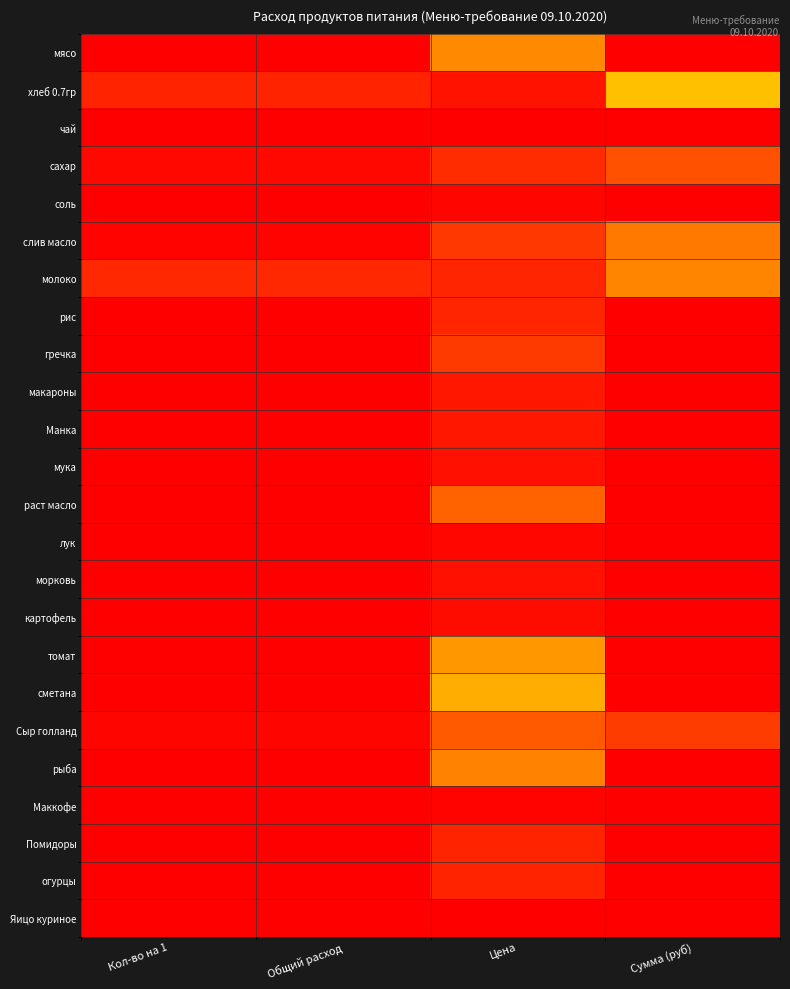

Reading right to left, what are all the values shown in this chart?

мясо: Сумма (руб)=0.0	Цена=0.7	Общий расход=0.0	Кол-во на 1=0.0
хлеб 0.7гр: Сумма (руб)=0.4	Цена=0.0	Общий расход=0.1	Кол-во на 1=0.1
чай: Сумма (руб)=0.0	Цена=1.0	Общий расход=0.0	Кол-во на 1=0.0
сахар: Сумма (руб)=0.2	Цена=0.1	Общий расход=0.0	Кол-во на 1=0.0
соль: Сумма (руб)=0.0	Цена=0.0	Общий расход=0.0	Кол-во на 1=0.0
слив масло: Сумма (руб)=0.7	Цена=0.9	Общий расход=0.0	Кол-во на 1=0.0
молоко: Сумма (руб)=0.7	Цена=0.1	Общий расход=0.1	Кол-во на 1=0.1
рис: Сумма (руб)=0.0	Цена=0.1	Общий расход=0.0	Кол-во на 1=0.0
гречка: Сумма (руб)=0.0	Цена=0.1	Общий расход=0.0	Кол-во на 1=0.0
макароны: Сумма (руб)=0.0	Цена=0.1	Общий расход=0.0	Кол-во на 1=0.0
Манка: Сумма (руб)=0.0	Цена=0.1	Общий расход=0.0	Кол-во на 1=0.0
мука: Сумма (руб)=0.0	Цена=0.0	Общий расход=0.0	Кол-во на 1=0.0
раст масло: Сумма (руб)=0.0	Цена=0.2	Общий расход=0.0	Кол-во на 1=0.0
лук: Сумма (руб)=0.0	Цена=0.0	Общий расход=0.0	Кол-во на 1=0.0
морковь: Сумма (руб)=0.0	Цена=0.0	Общий расход=0.0	Кол-во на 1=0.0
картофель: Сумма (руб)=0.0	Цена=0.0	Общий расход=0.0	Кол-во на 1=0.0
томат: Сумма (руб)=0.0	Цена=0.3	Общий расход=0.0	Кол-во на 1=0.0
сметана: Сумма (руб)=0.0	Цена=0.4	Общий расход=0.0	Кол-во на 1=0.0
Сыр голланд: Сумма (руб)=0.9	Цена=0.8	Общий расход=0.0	Кол-во на 1=0.0
рыба: Сумма (руб)=0.0	Цена=0.3	Общий расход=0.0	Кол-во на 1=0.0
Маккофе: Сумма (руб)=0.0	Цена=0.0	Общий расход=0.0	Кол-во на 1=0.0
Помидоры: Сумма (руб)=0.0	Цена=0.1	Общий расход=0.0	Кол-во на 1=0.0
огурцы: Сумма (руб)=0.0	Цена=0.1	Общий расход=0.0	Кол-во на 1=0.0
Яицо куриное: Сумма (руб)=1.0	Цена=0.0	Общий расход=1.0	Кол-во на 1=1.0